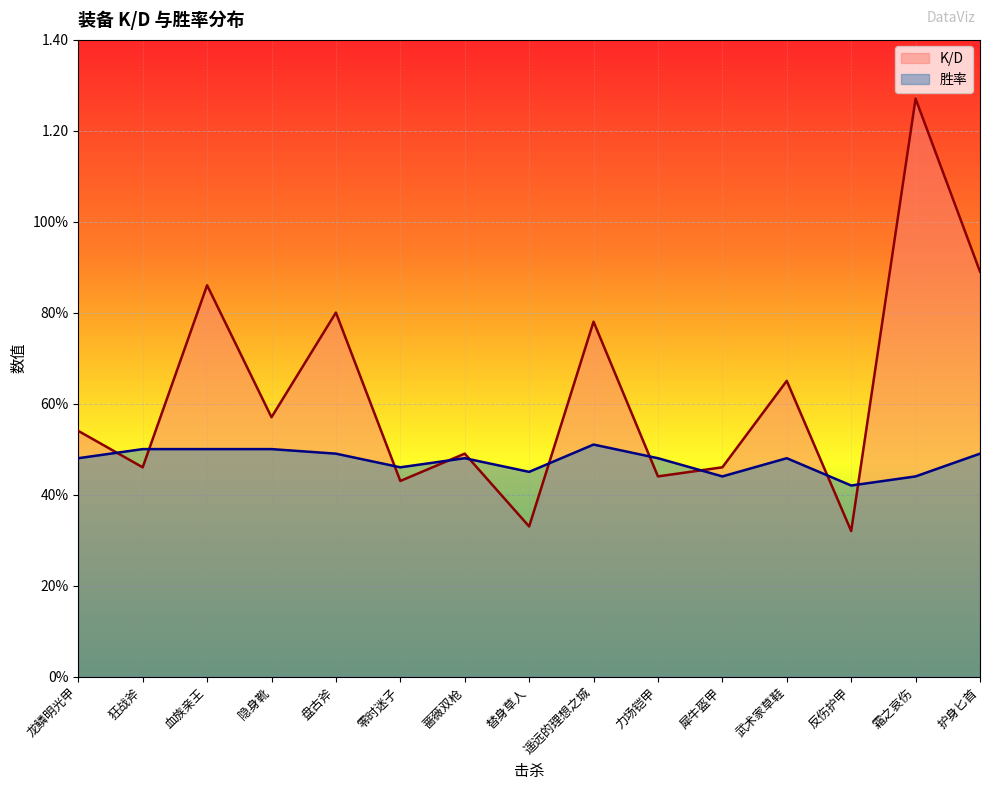

What is the label of the 13th point from the left?

反伤护甲